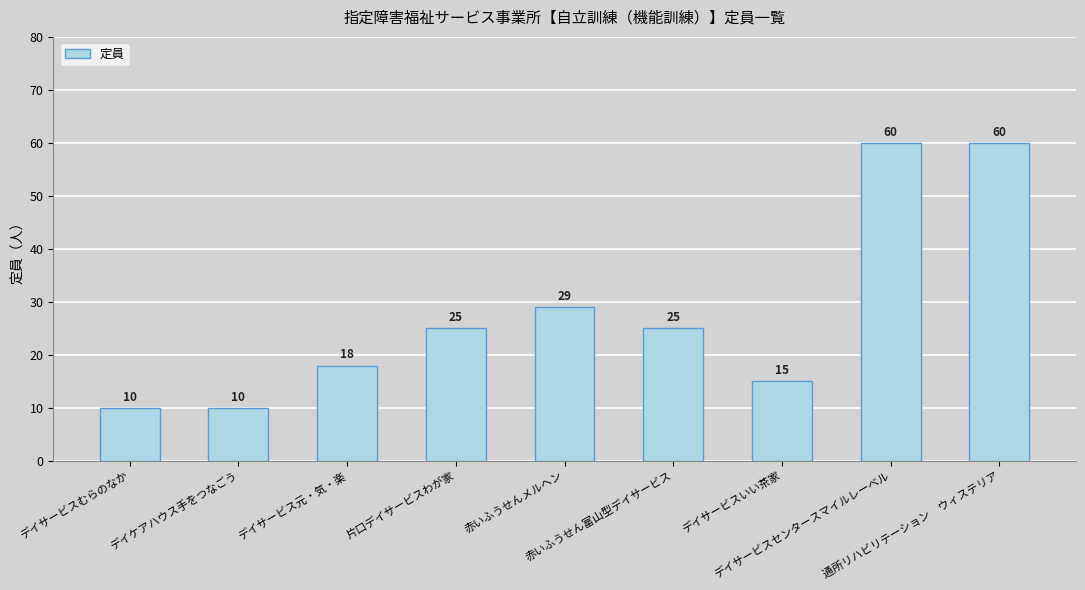

What is the label of the 8th bar from the right?

デイケアハウス手をつなごう